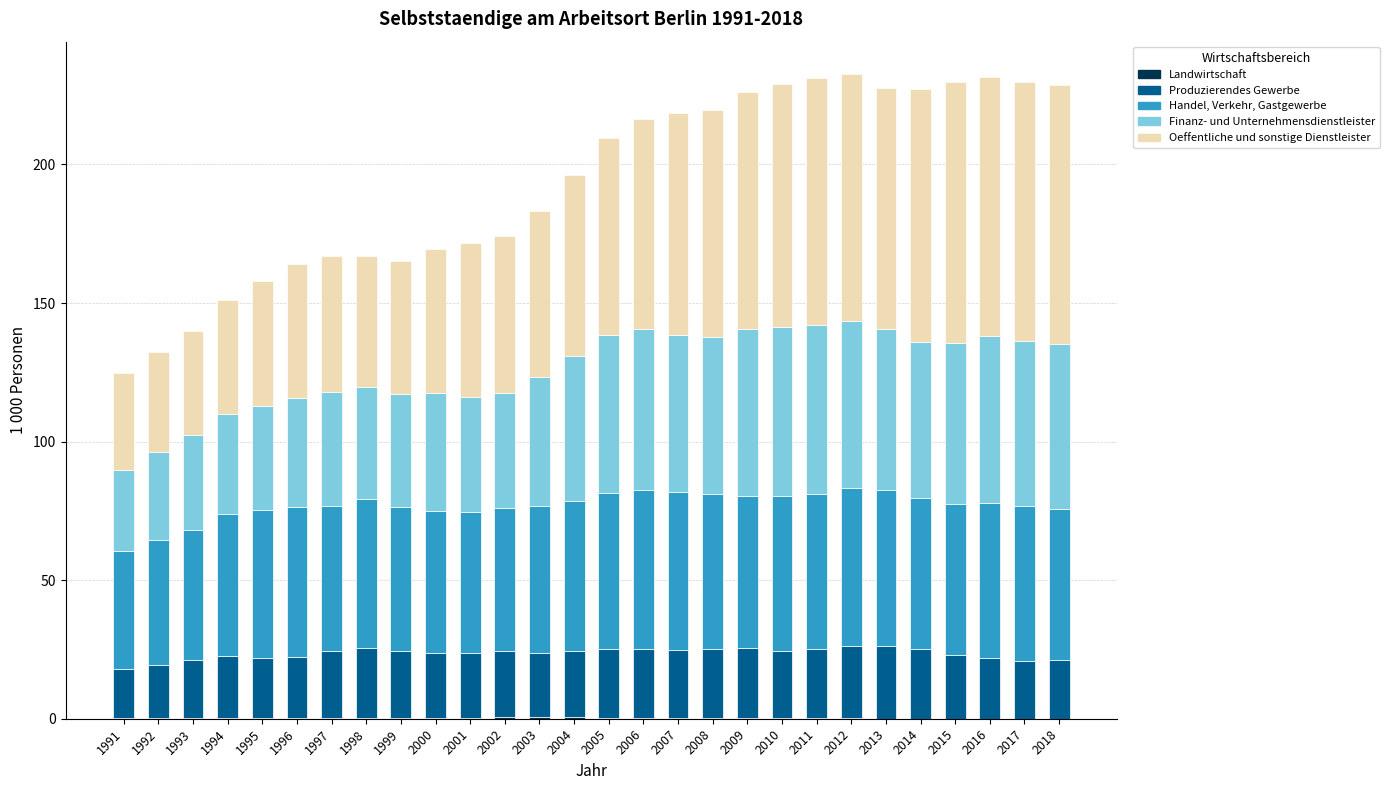

What is the approximate value of Produzierendes Gewerbe at 2018?

21.2